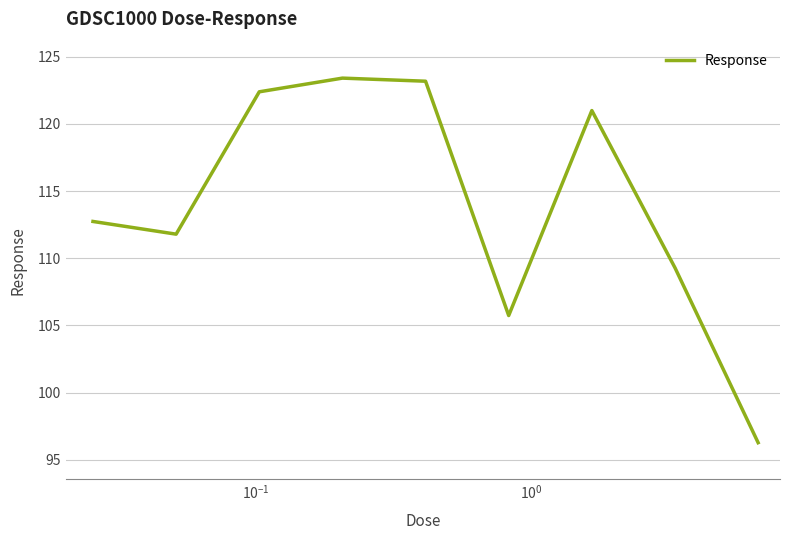

What is the difference between the maximum and minimum values?

27.1